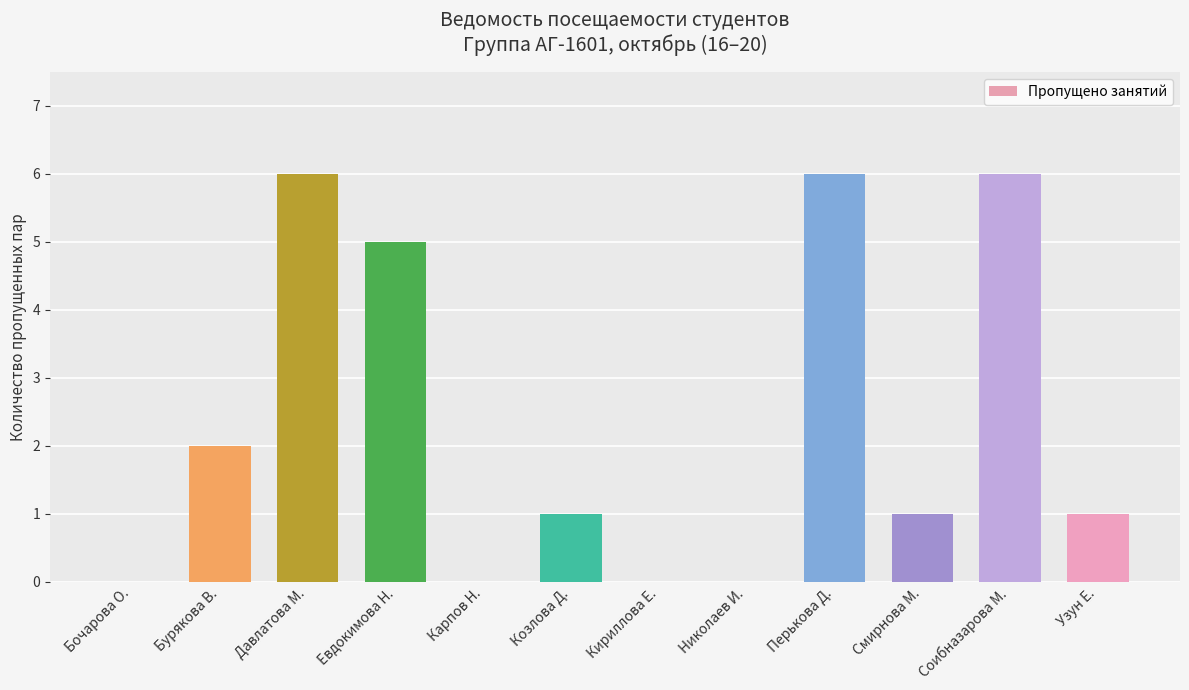

What is the greatest value displayed?

6